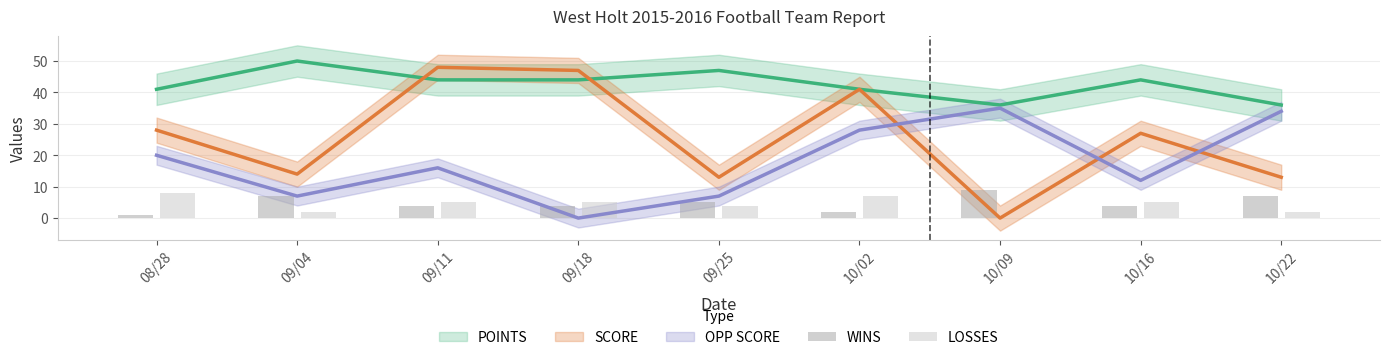

How many bars are there in each group?

2